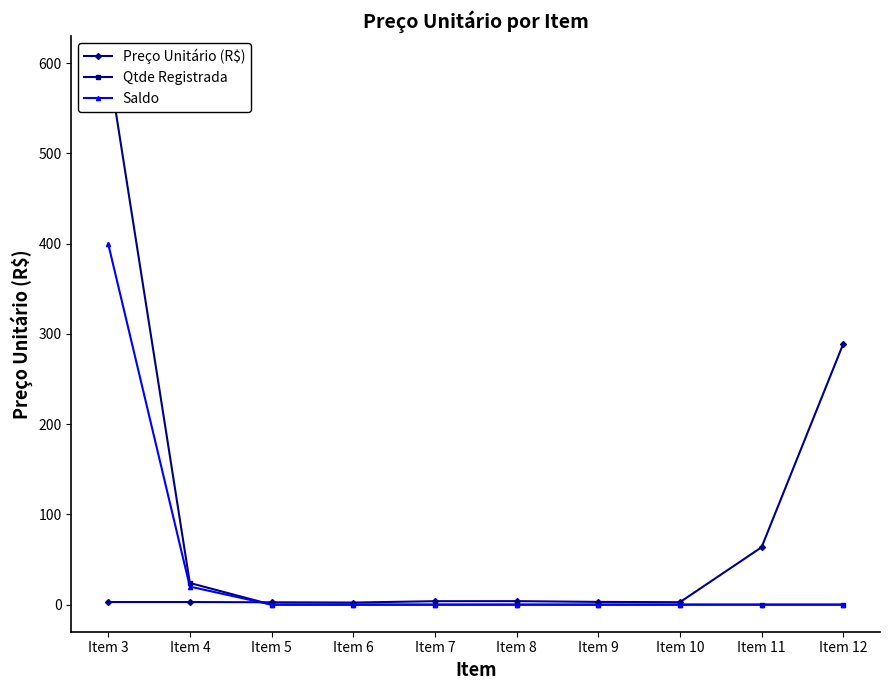

What is the average value of the Preço Unitário (R$) series?

37.7